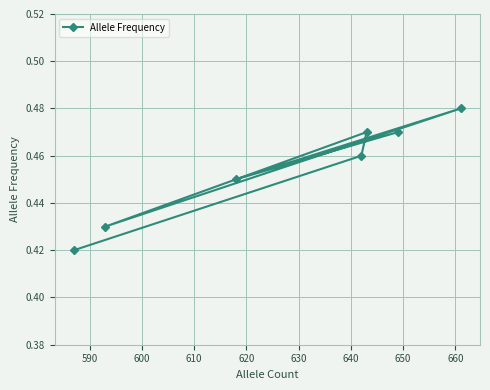

Does the chart display data point markers on the line(s)?

Yes